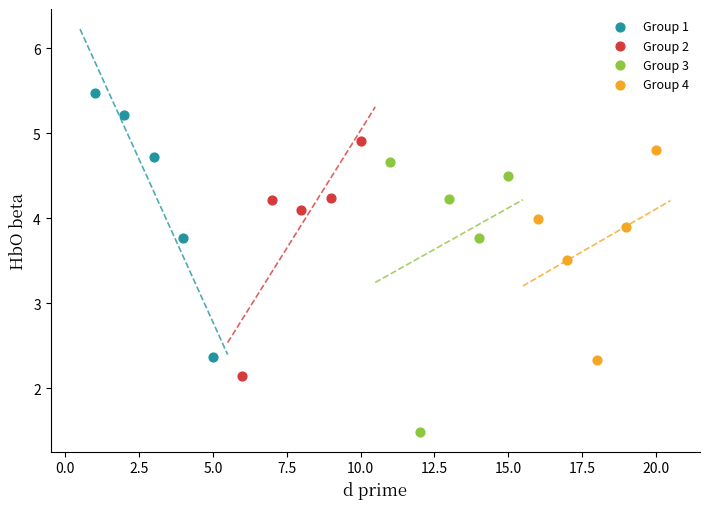

Which series has the largest Y range (max minus min)?

Group 3